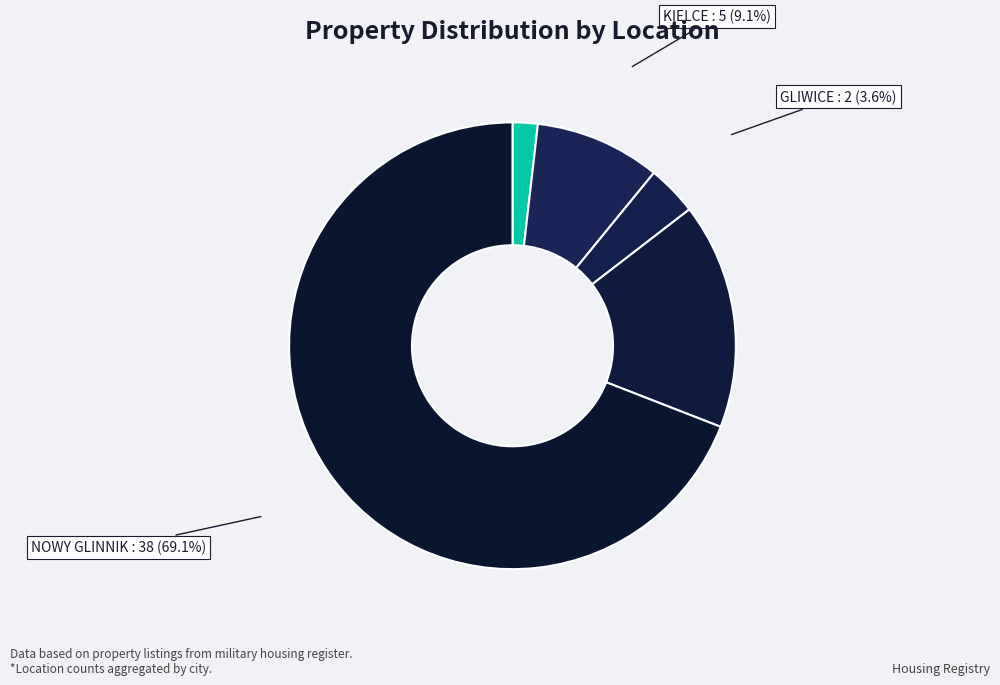

What is the smallest slice in the pie chart?

BIELSKO-BIAŁA